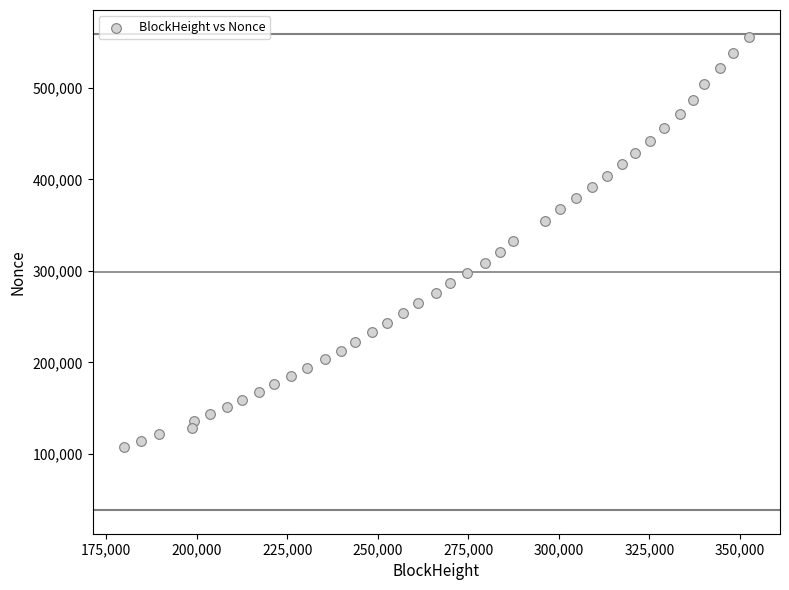

What is the range of Y values (max minus min)?

448163